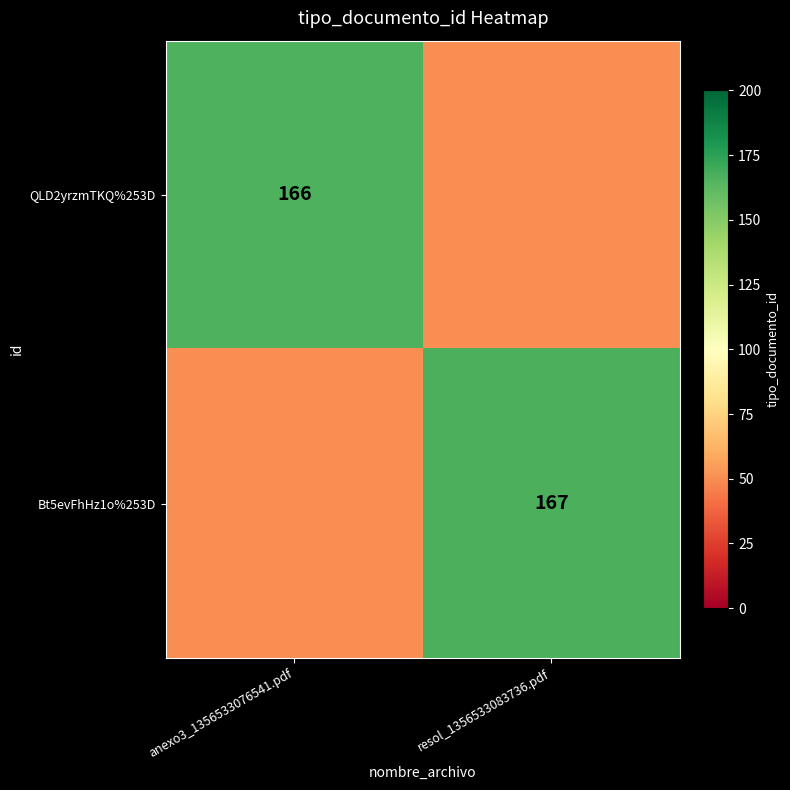

Is the value of Bt5evFhHz1o%253D at resol_1356533083736.pdf greater than the value of QLD2yrzmTKQ%253D at anexo3_1356533076541.pdf?

Yes